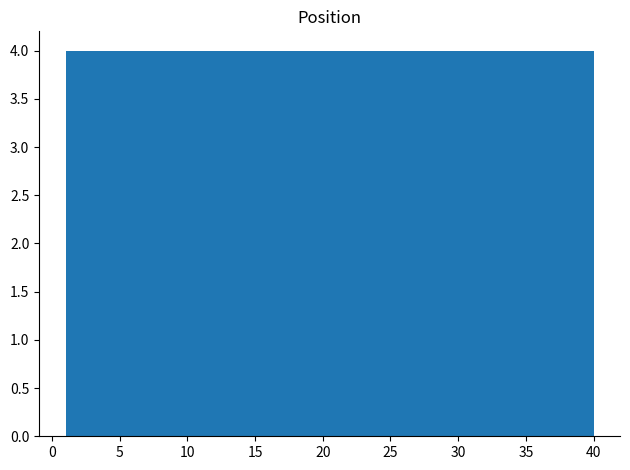

Reading left to right, transcribe this chart: for each bar, give the range it covers on the x-axis and its height. Neither the bar edges nor the heights are printed on the chart, so give them approximately, as read against the axes.

1.0 to 4.9: 4
4.9 to 8.8: 4
8.8 to 12.7: 4
12.7 to 16.6: 4
16.6 to 20.5: 4
20.5 to 24.4: 4
24.4 to 28.3: 4
28.3 to 32.2: 4
32.2 to 36.1: 4
36.1 to 40.0: 4